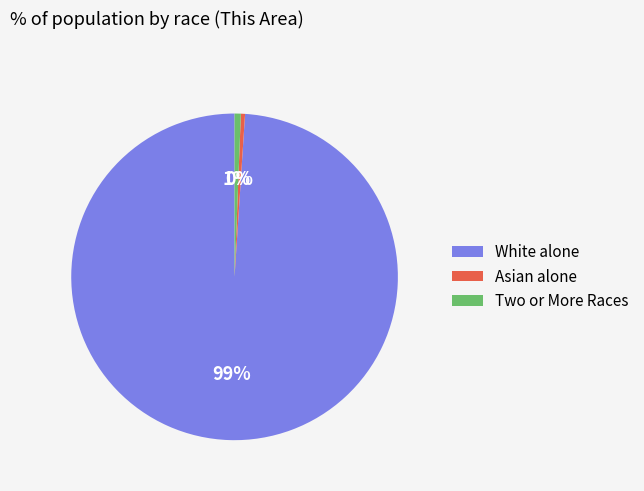

Which slice represents more than half of the pie?

White alone